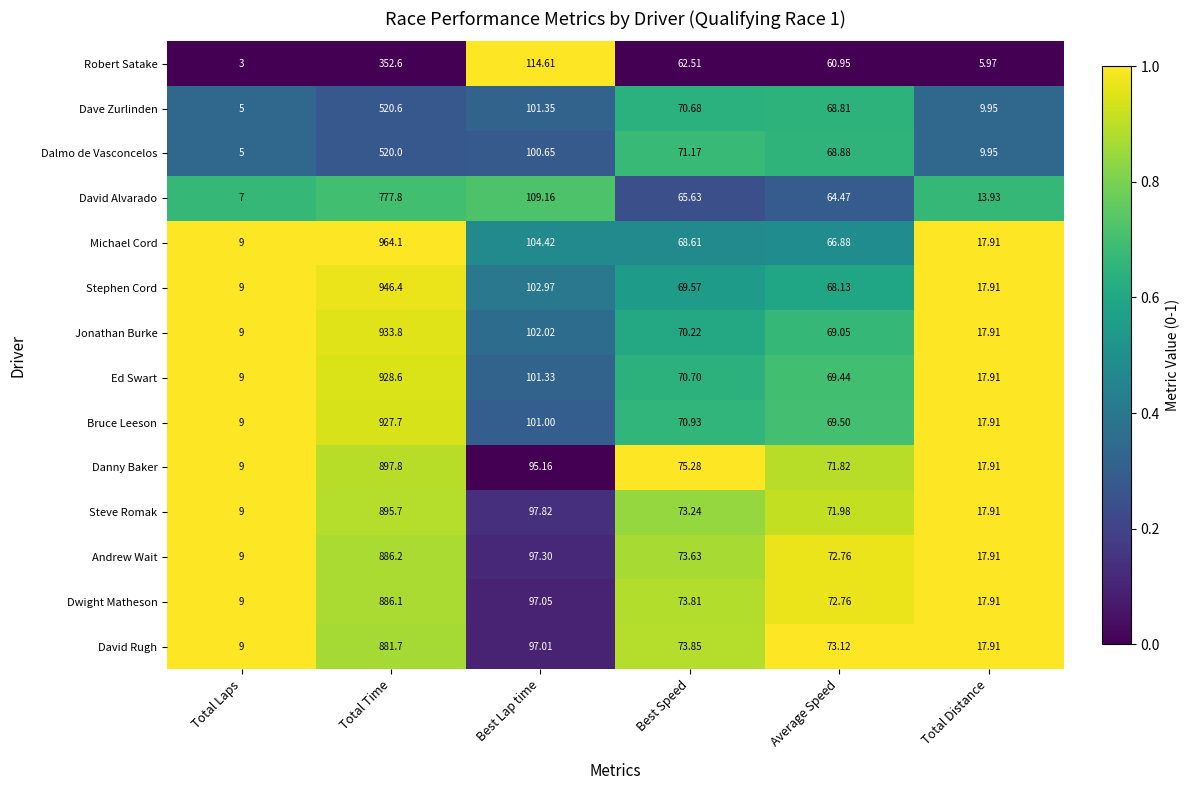

Rank the series at Total Time from highest to lowest value.

Michael Cord, Stephen Cord, Jonathan Burke, Ed Swart, Bruce Leeson, Danny Baker, Steve Romak, Andrew Wait, Dwight Matheson, David Rugh, David Alvarado, Dave Zurlinden, Dalmo de Vasconcelos, Robert Satake